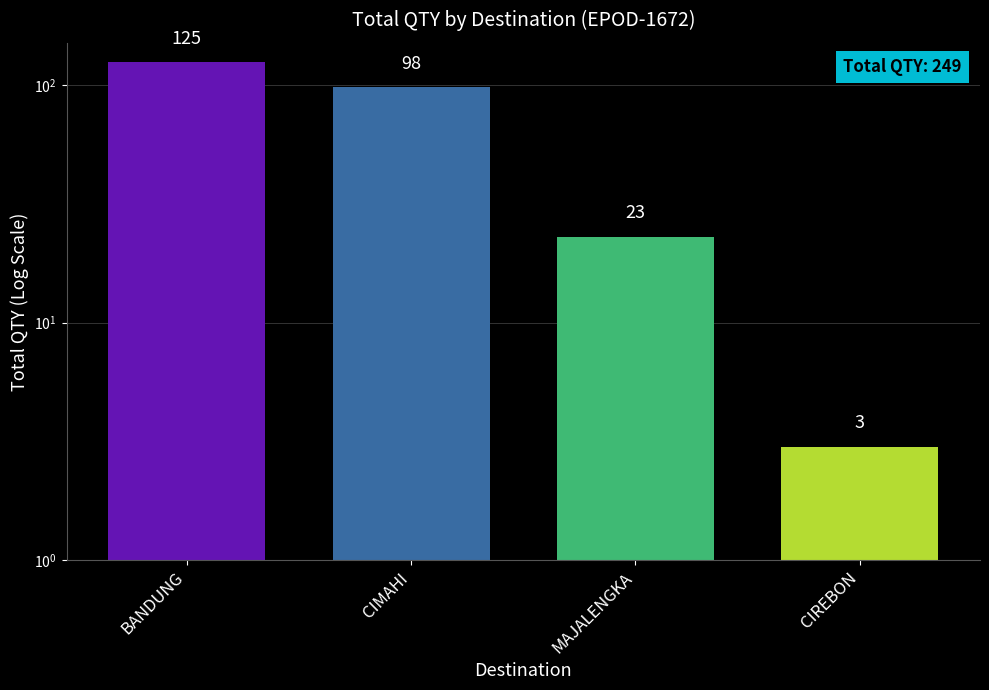

List the labels in order of value, largest first.

BANDUNG, CIMAHI, MAJALENGKA, CIREBON